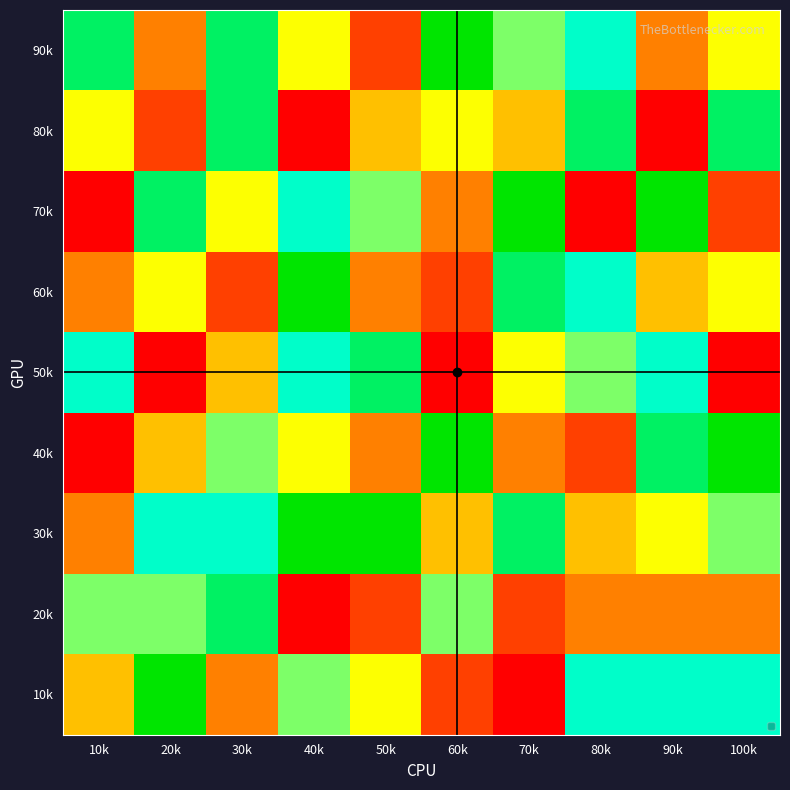

Which series has the widest spread of values?

70k